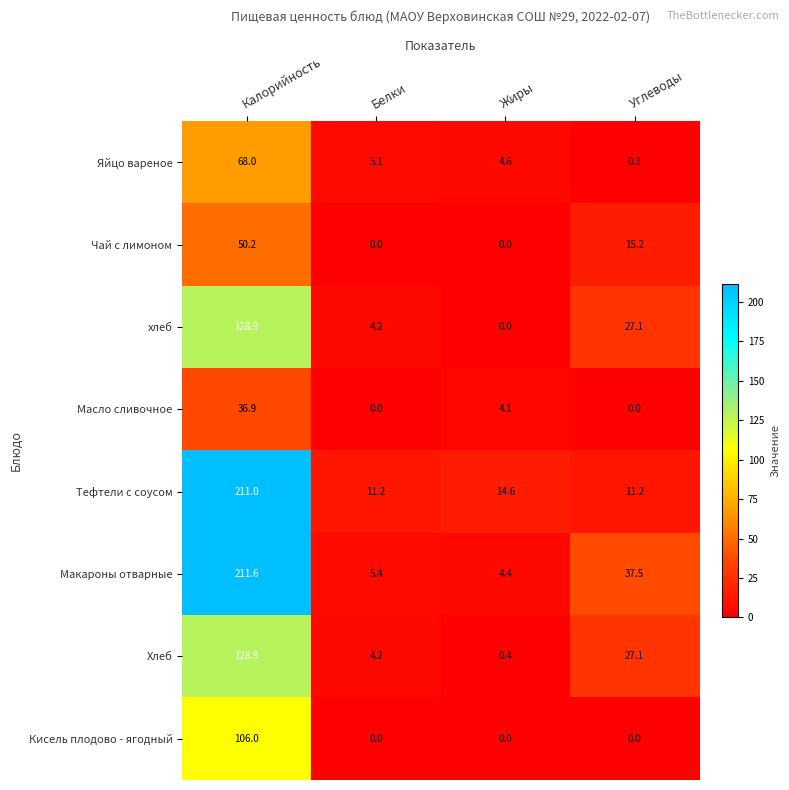

What is the average value of the Тефтели с соусом series?

62.0